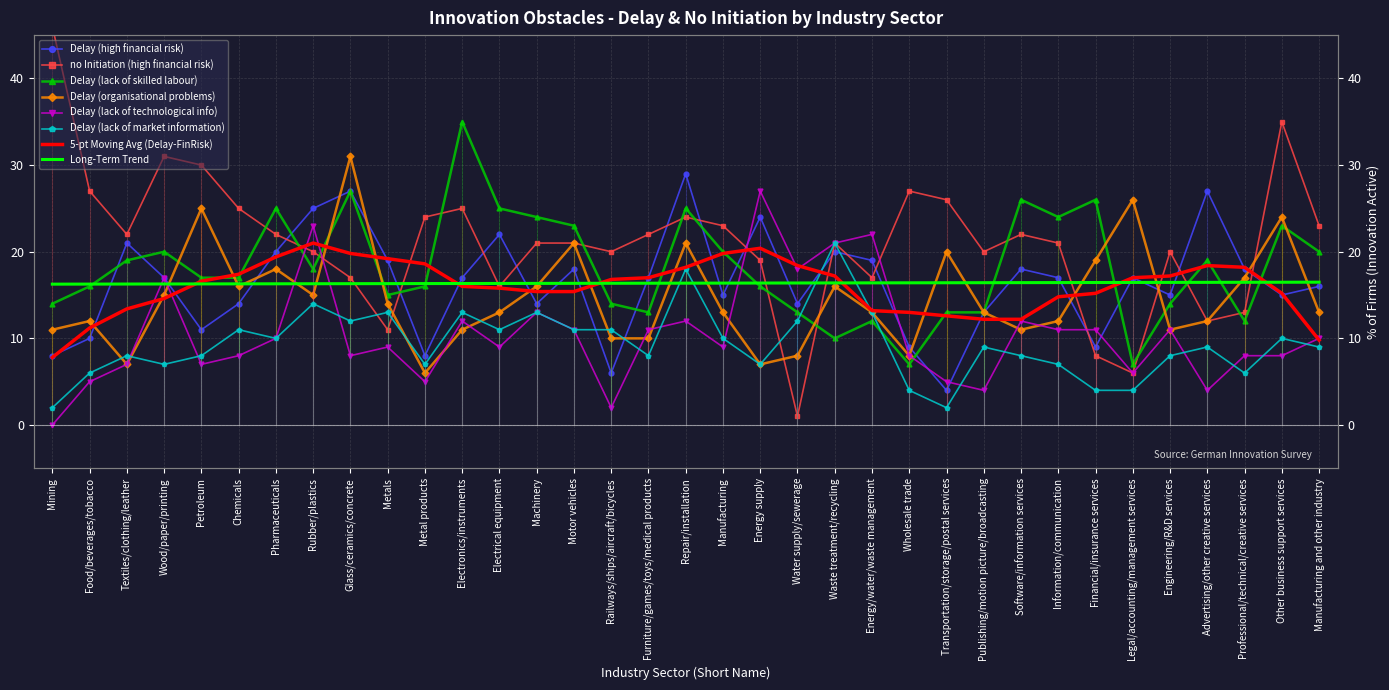

Where is Delay (organisational problems) nearest to the value 18?

Pharmaceuticals